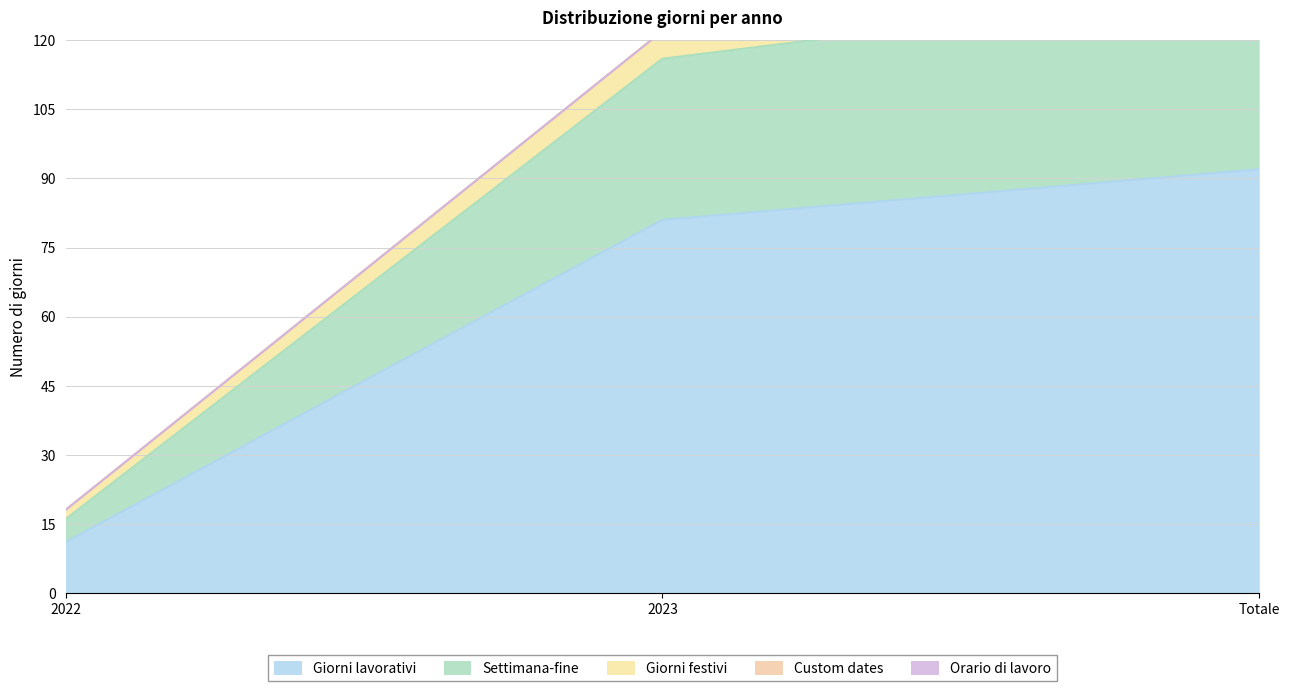

What is the maximum value shown in the chart?

140